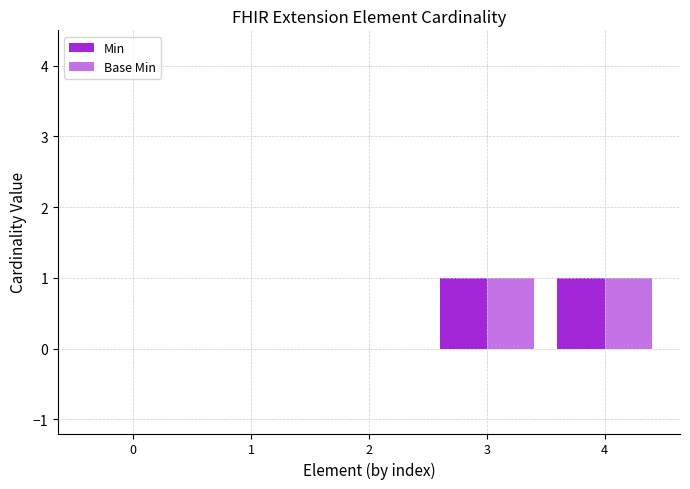

Are the bars horizontal?

No